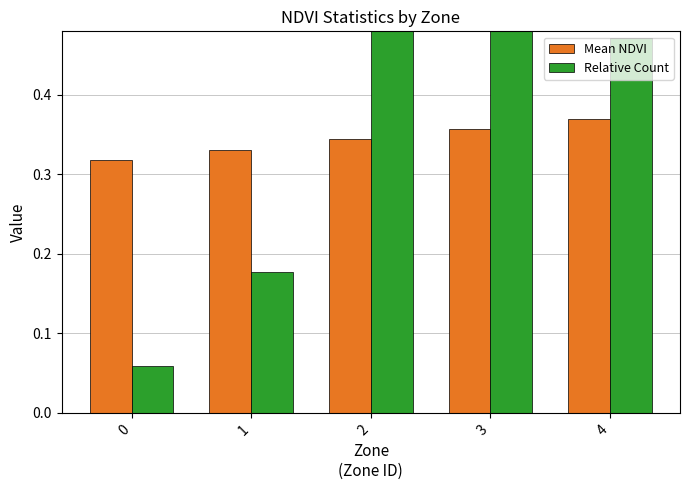

What are all the series names shown in the legend?

Mean NDVI, Relative Count